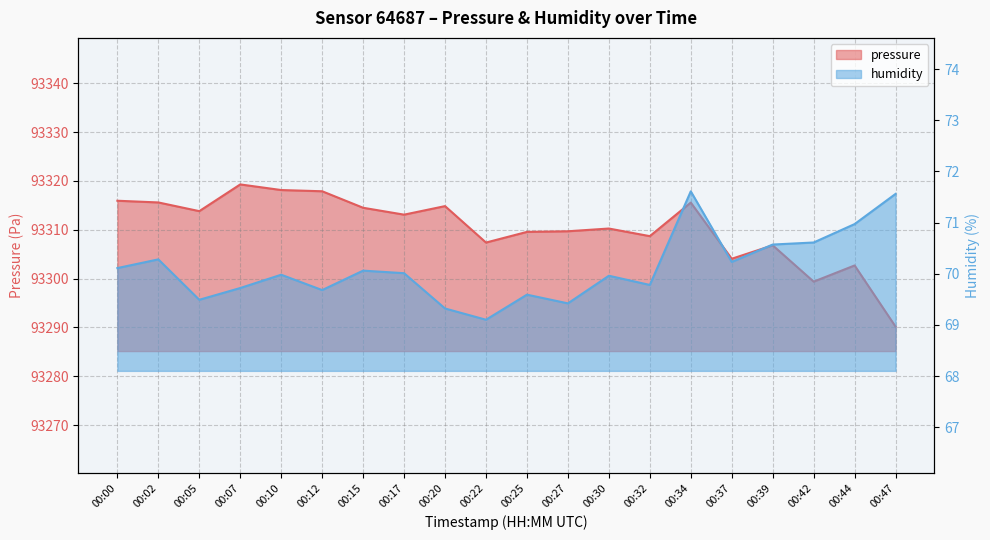

What is the smallest value displayed?

69.1